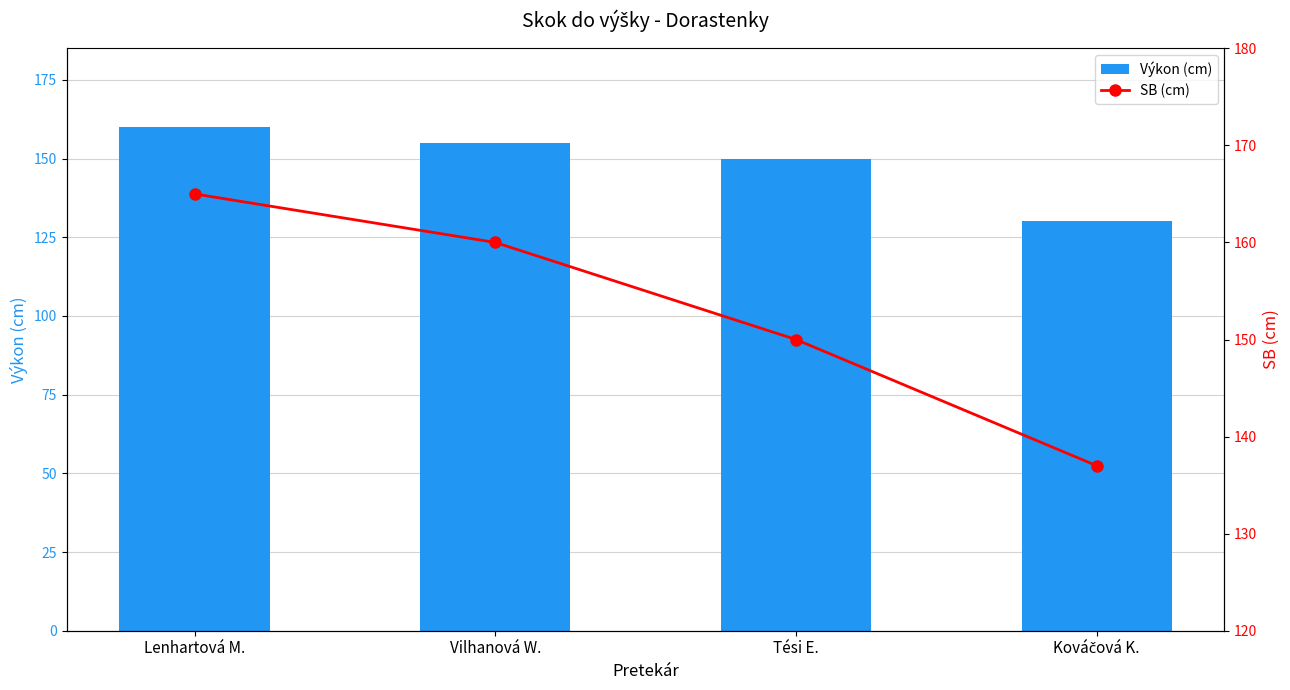

At which label does Výkon (cm) reach its peak?

Lenhartová M.